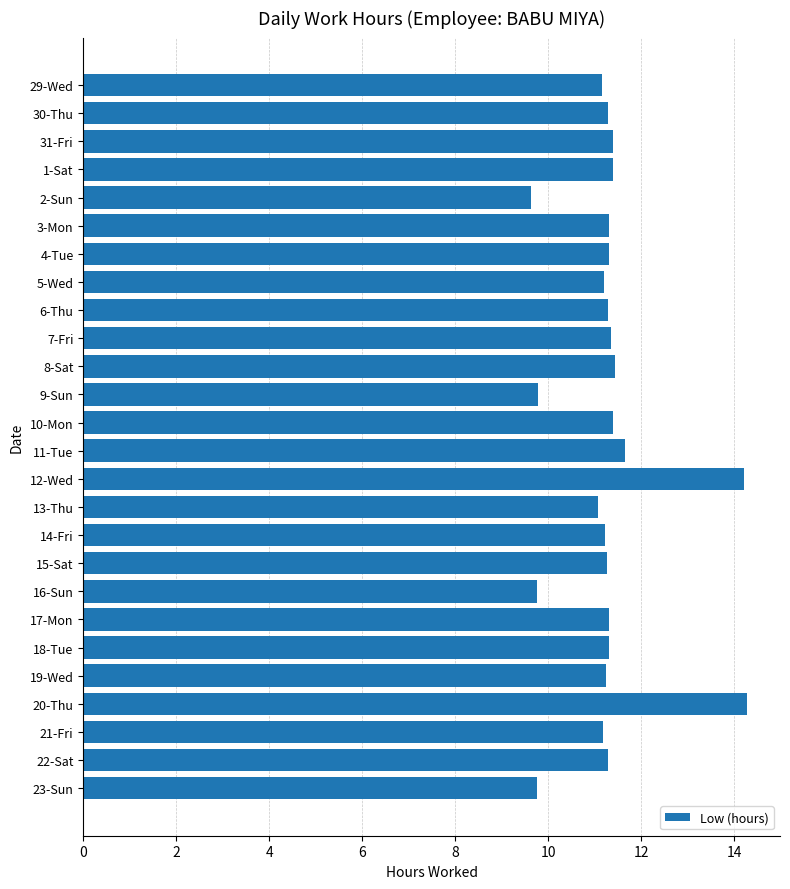

What is the average value?

11.3